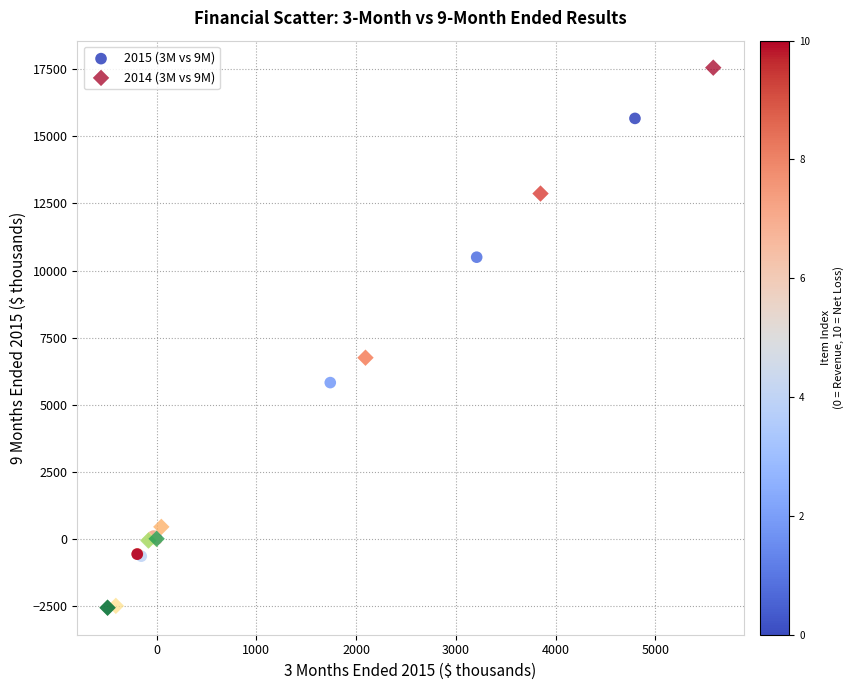

Which series has the widest spread of Y values?

2014 (3M vs 9M)